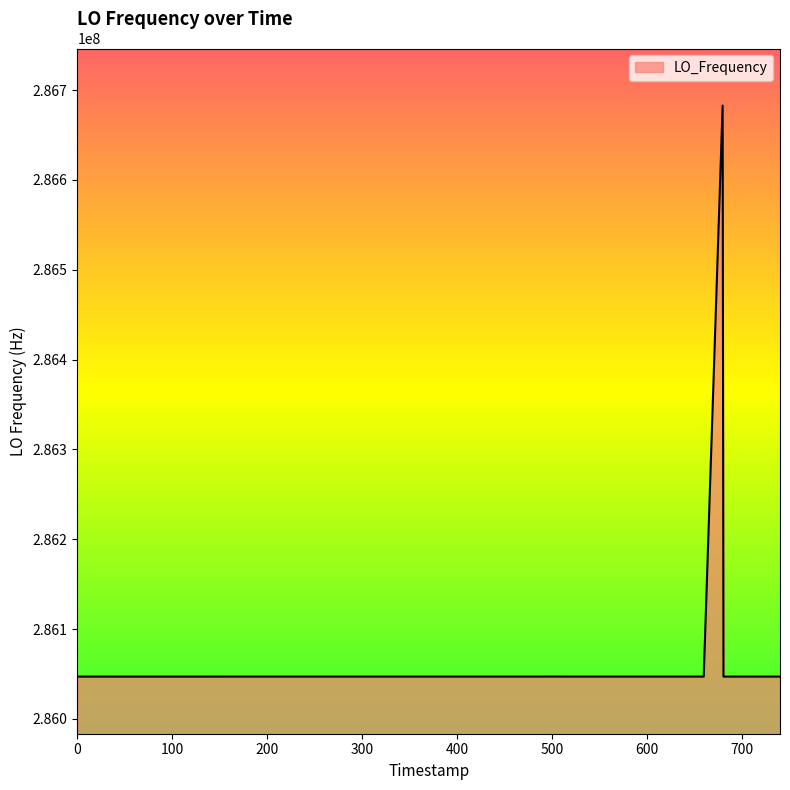

What is the minimum value shown in the chart?

286046985.4